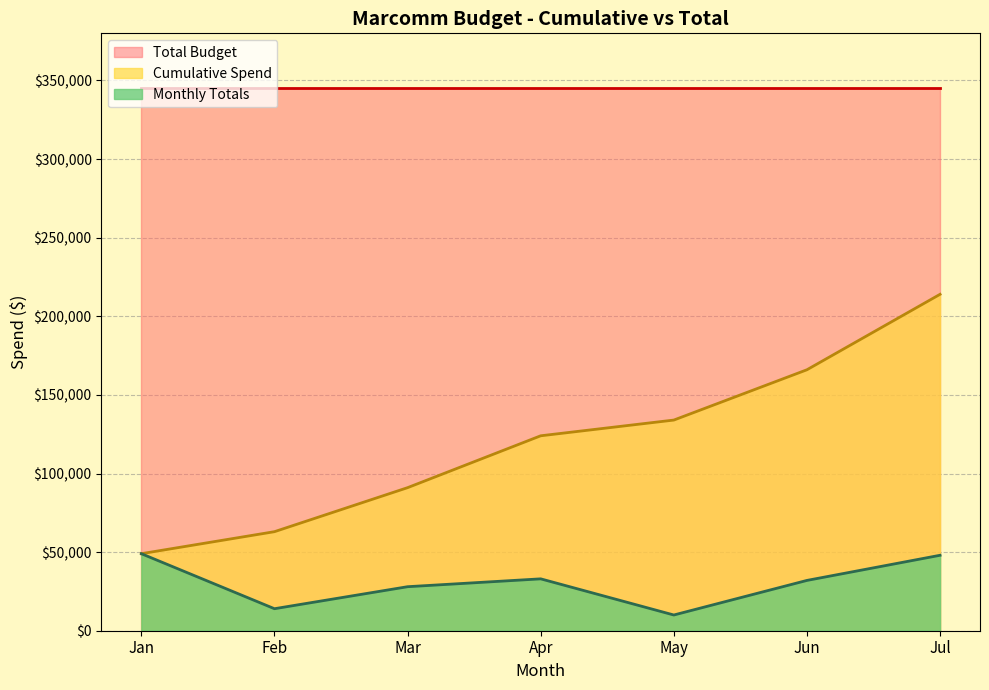

What is the minimum value shown in the chart?

10000